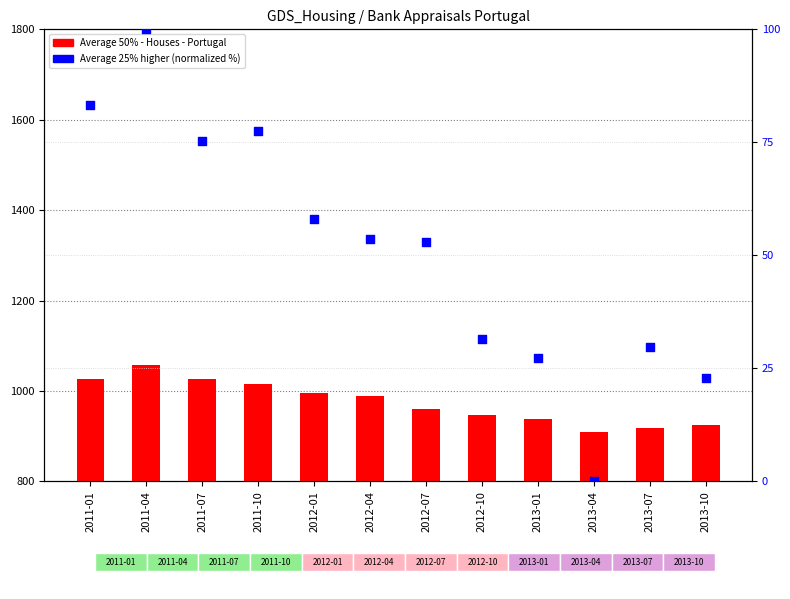

At which category is the sum across all series the highest?

2011-04